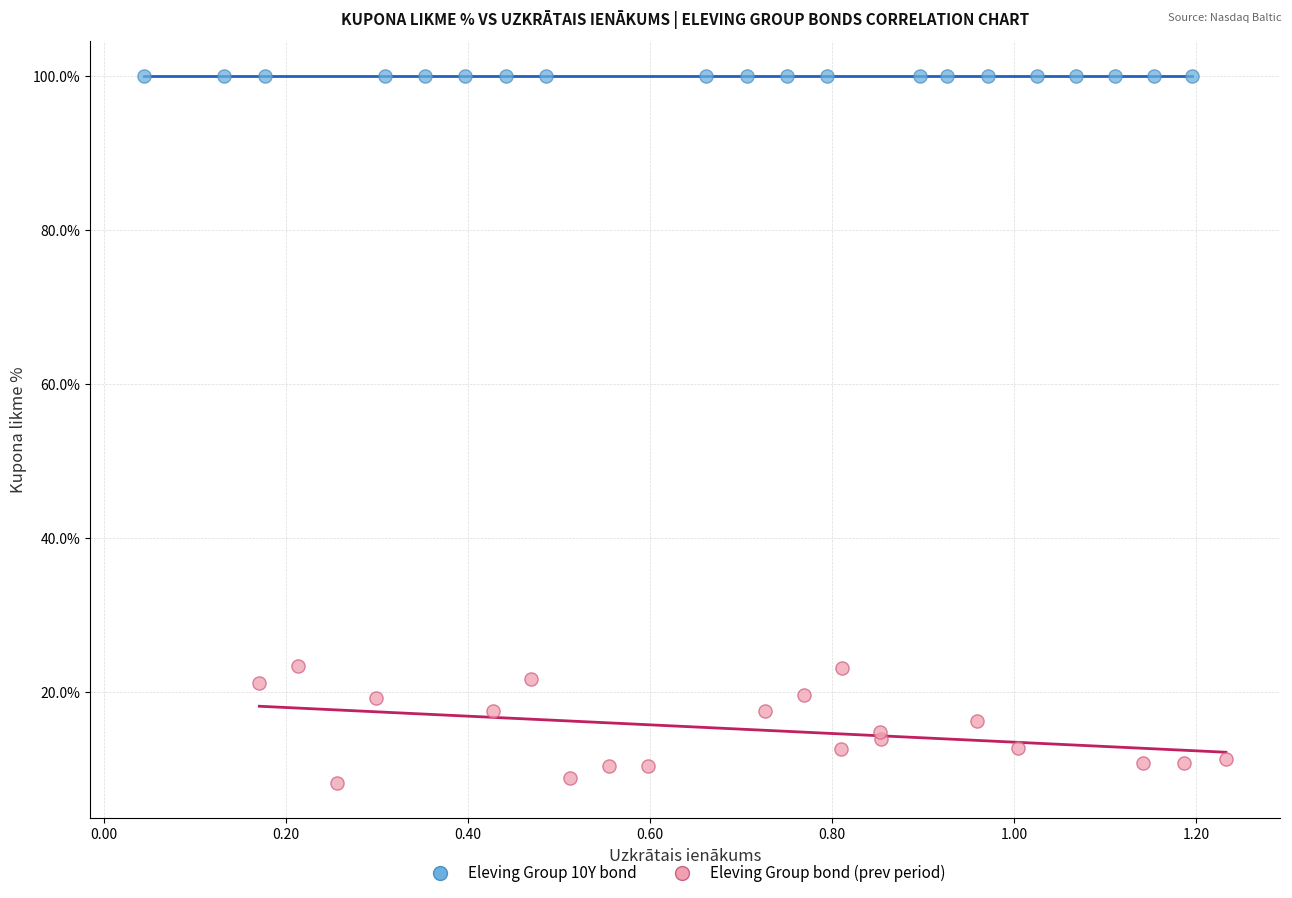

Which series contains the lowest Y value?

Eleving Group bond (prev period)